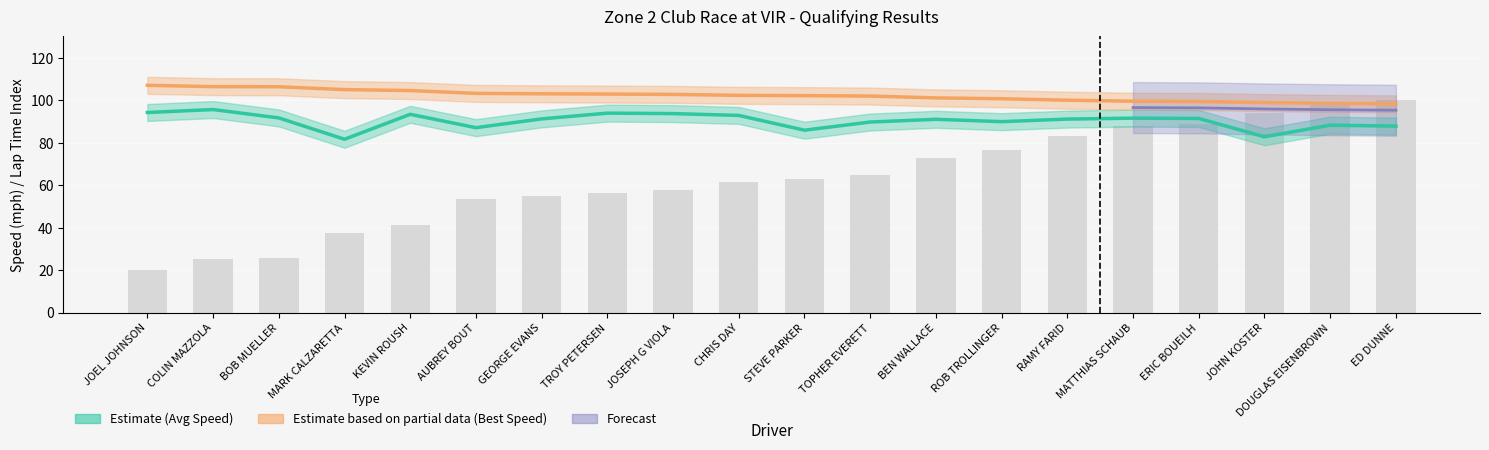

The value of Average Speed at COLIN MAZZOLA is 148.7. True or false?

False